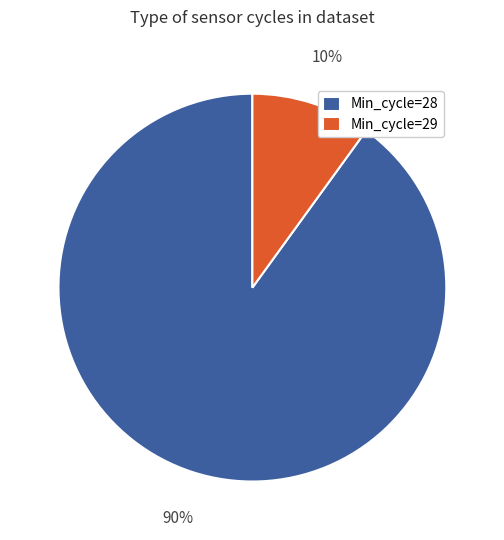

The Min_cycle=28 slice represents 90% of the pie. True or false?

True